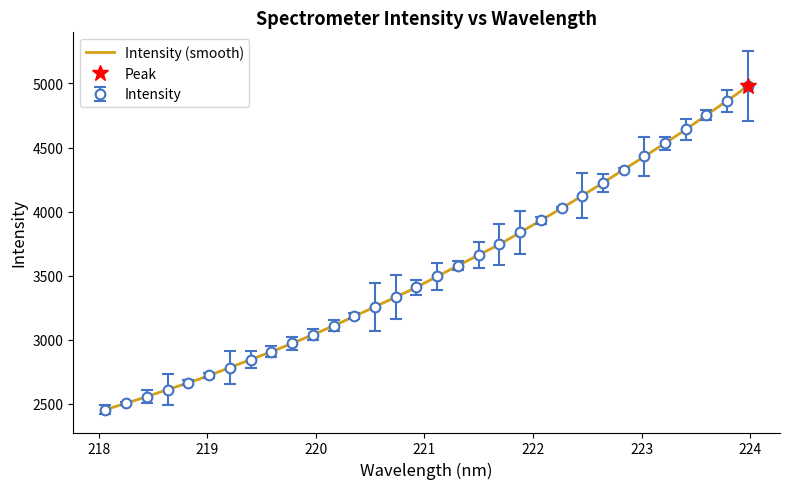

What is the average value?

3546.3